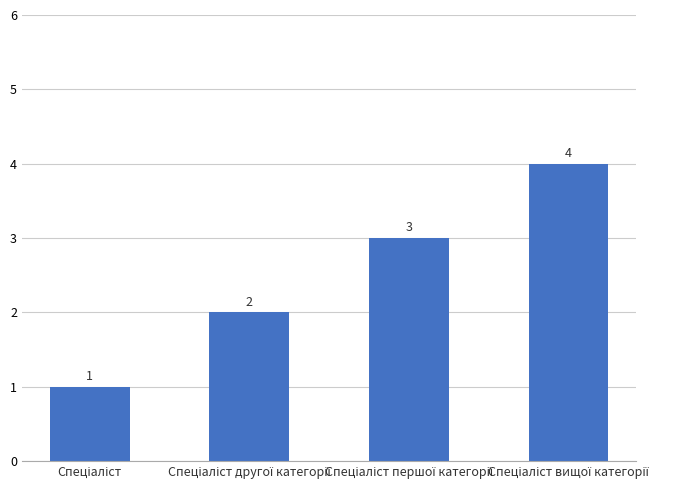

What is the minimum value shown in the chart?

1